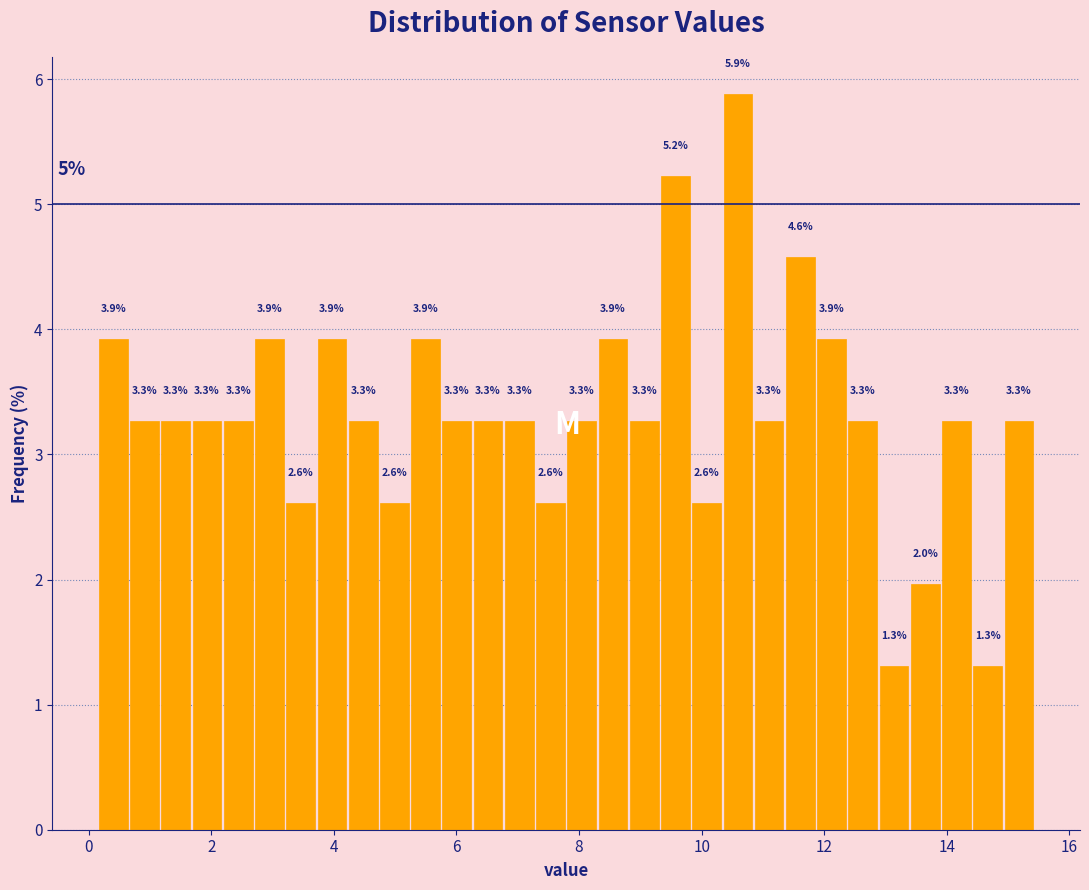

Read against the x-axis, roughly where is the centre of the tallest bar?

10.6